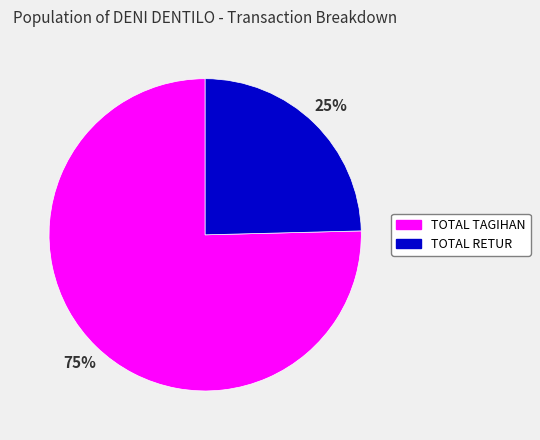

Rank the categories by value from lowest to highest.

TOTAL RETUR, TOTAL TAGIHAN